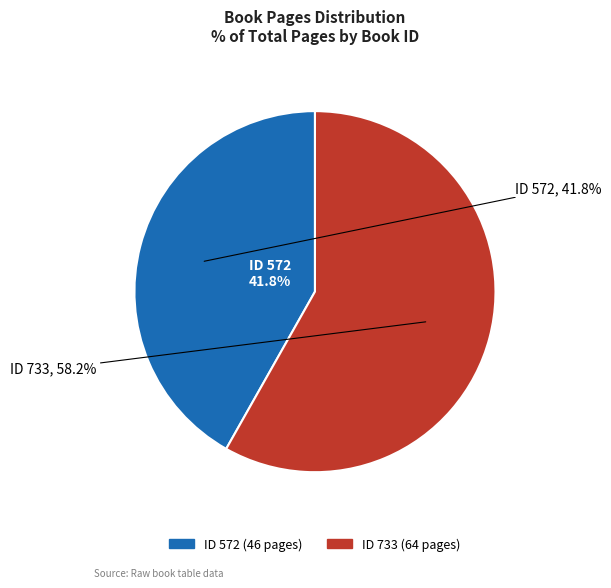

To the nearest percent, what percentage of the pie is 572?

42%